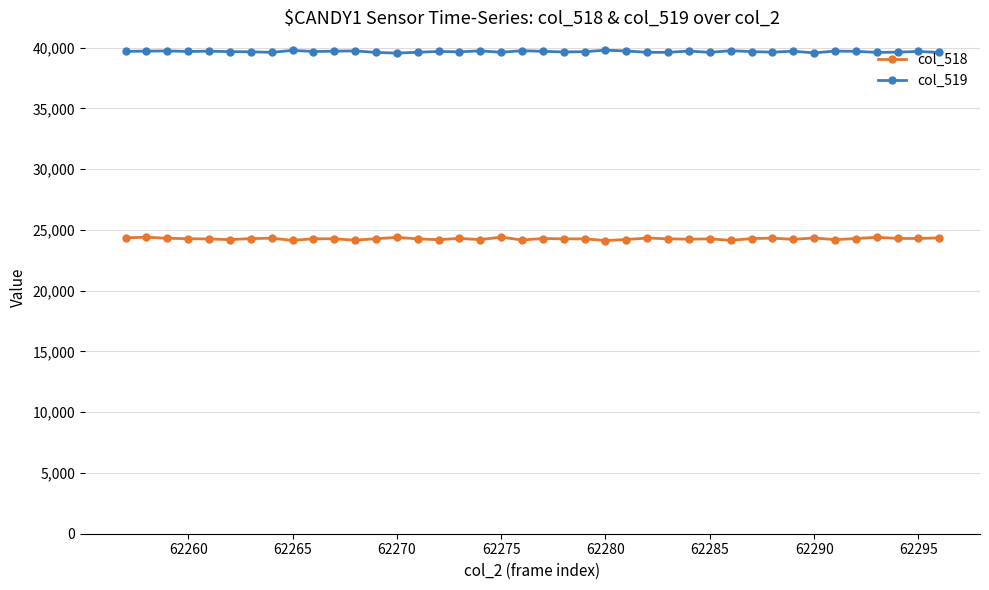

What is the value of the col_519 point at the 37th from the left?

39616